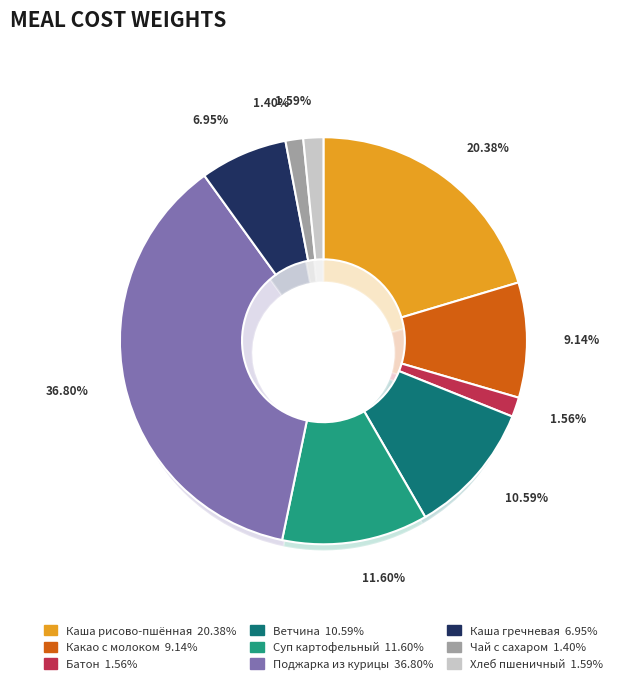

What is the smallest slice in the pie chart?

Чай с сахаром, вареньем, джемом, медом